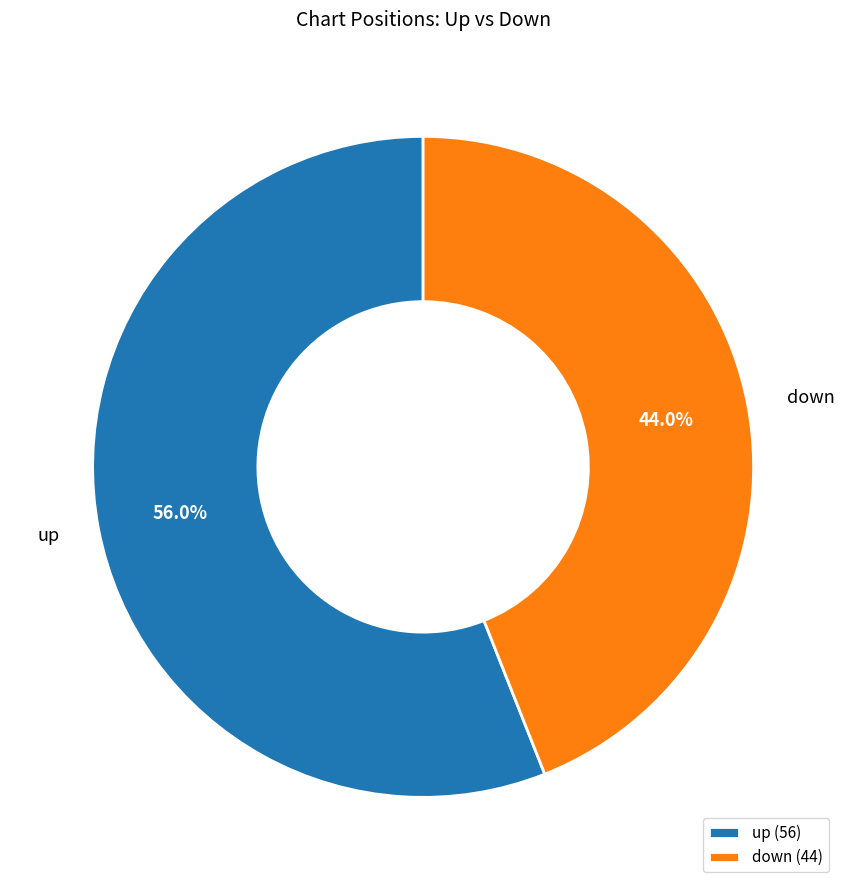

Which slice represents more than half of the pie?

up